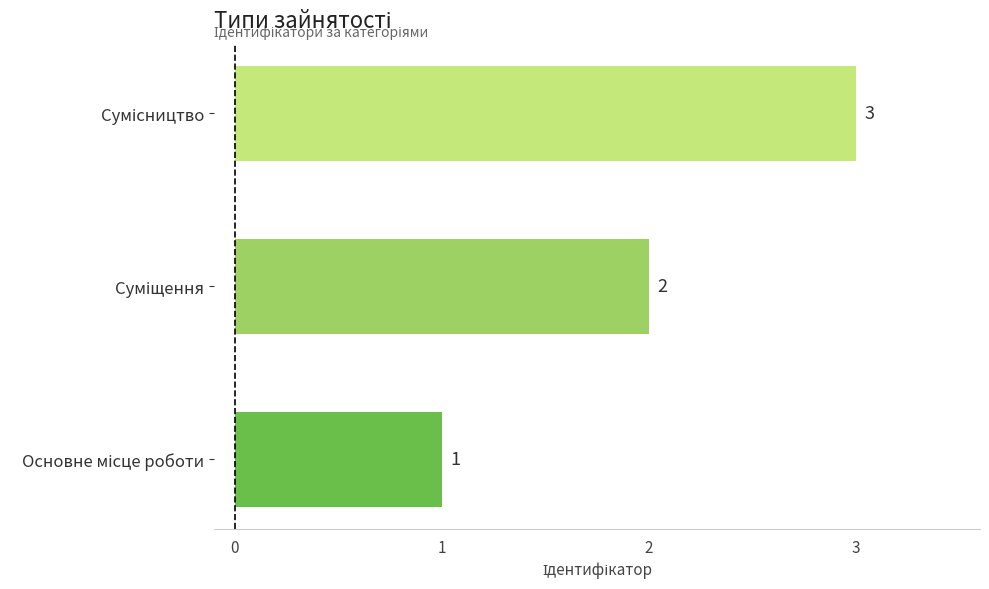

Count the values in the range 1 to 3.

3